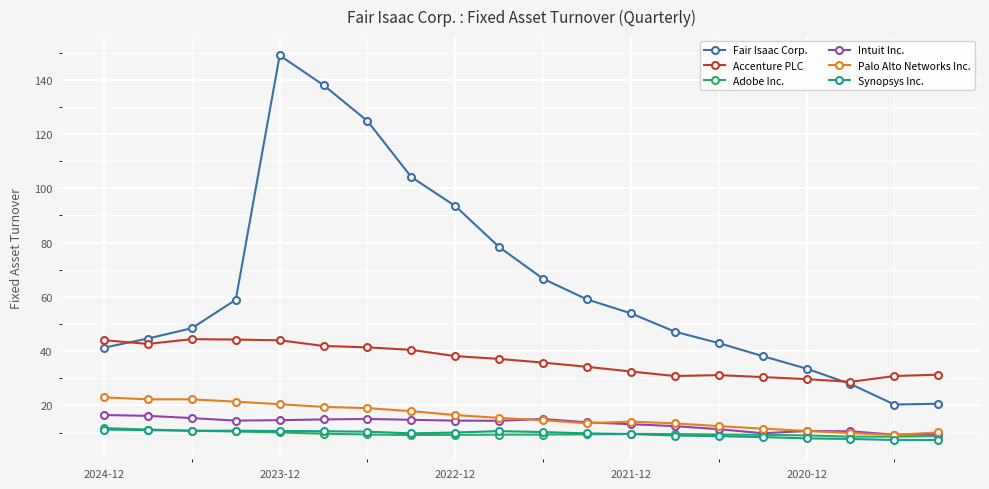

True or false: Fair Isaac Corp. has more than 2 interior local peaks.

False